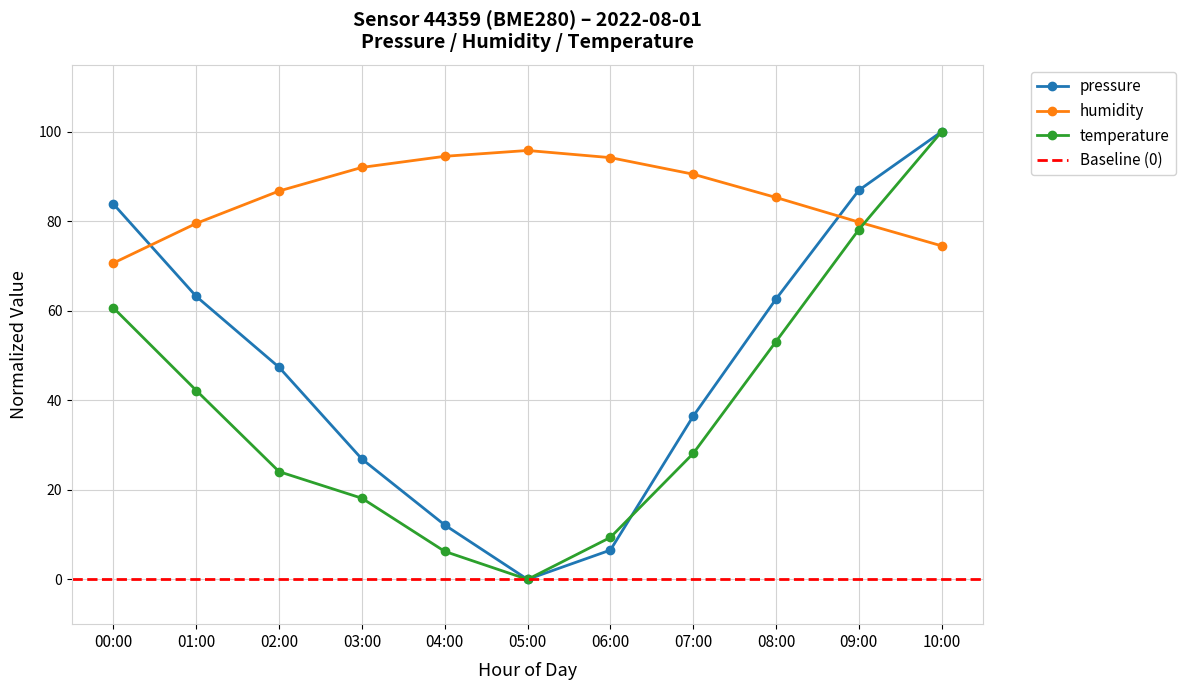

Is it true that temperature equals 64.9 at 01:00?

False